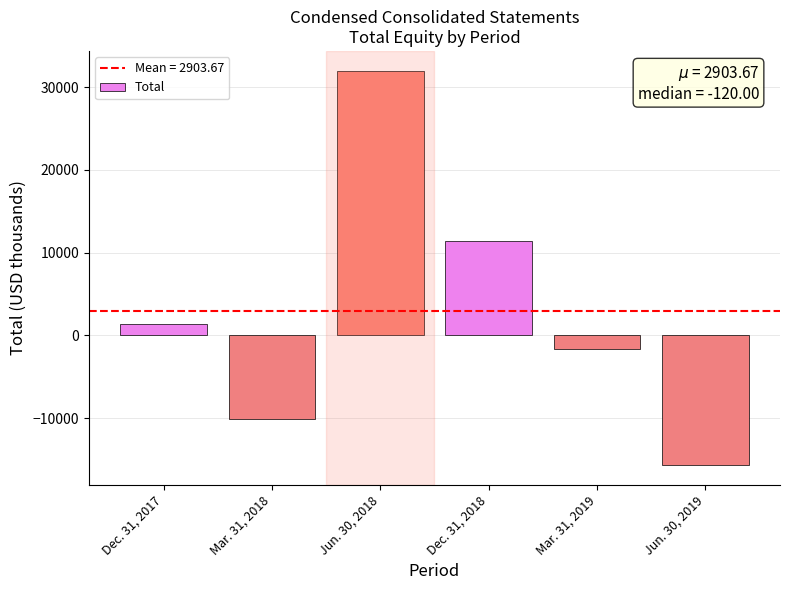

The value at Jun. 30, 2019 is -24534. True or false?

False